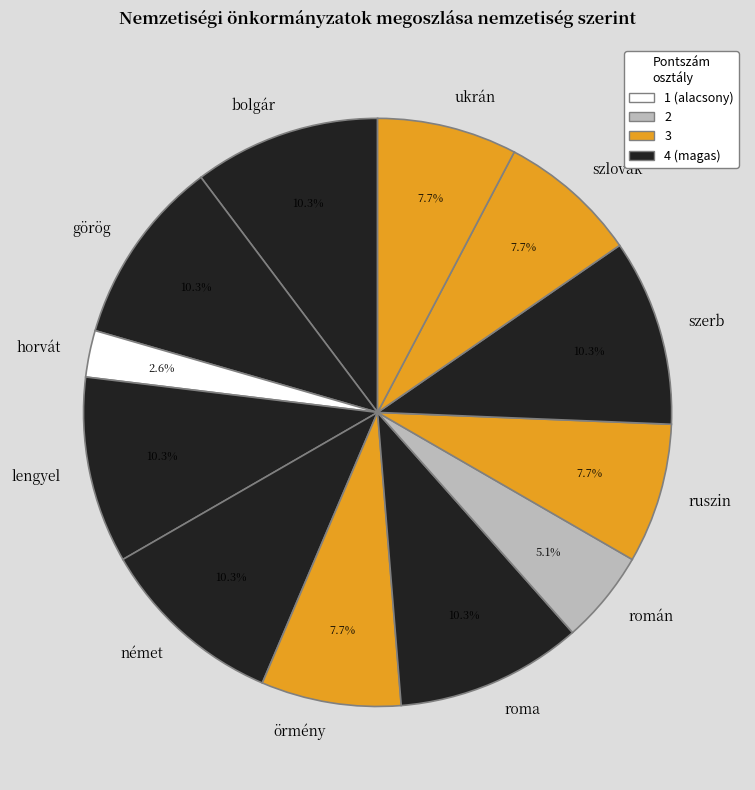

How much of the chart is everything except ruszin?

92.3%